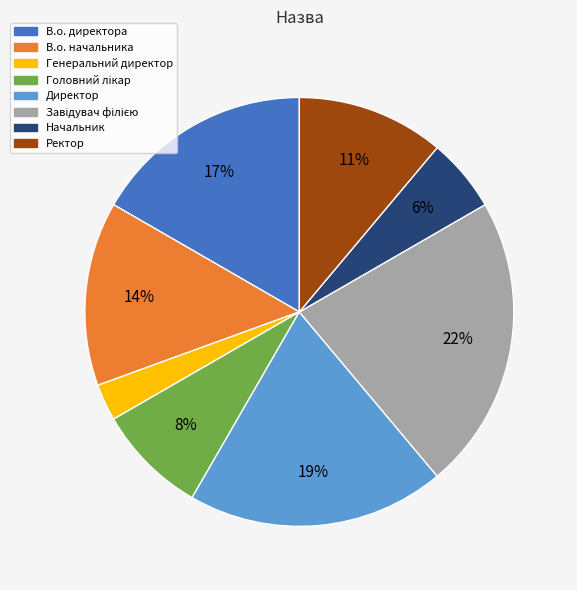

Which category has the smallest portion of the pie?

Генеральний директор